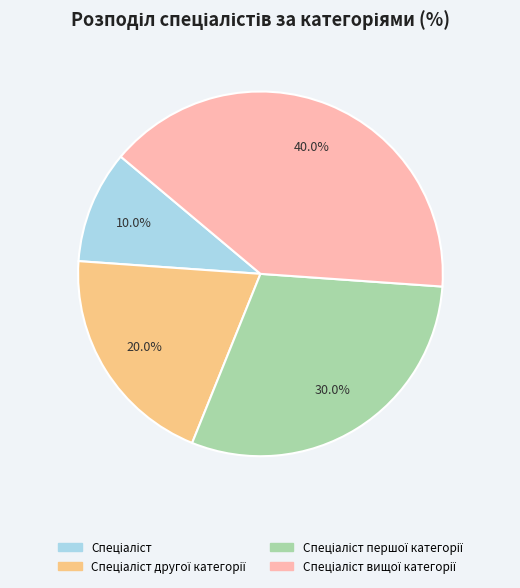

Is there a majority slice in this chart?

No